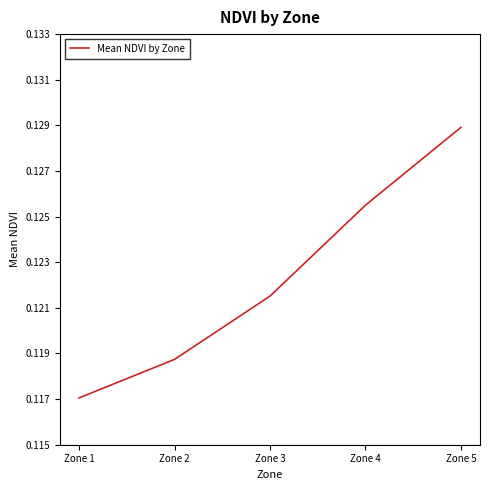

List the labels in order of value, largest first.

Zone 5, Zone 4, Zone 3, Zone 2, Zone 1